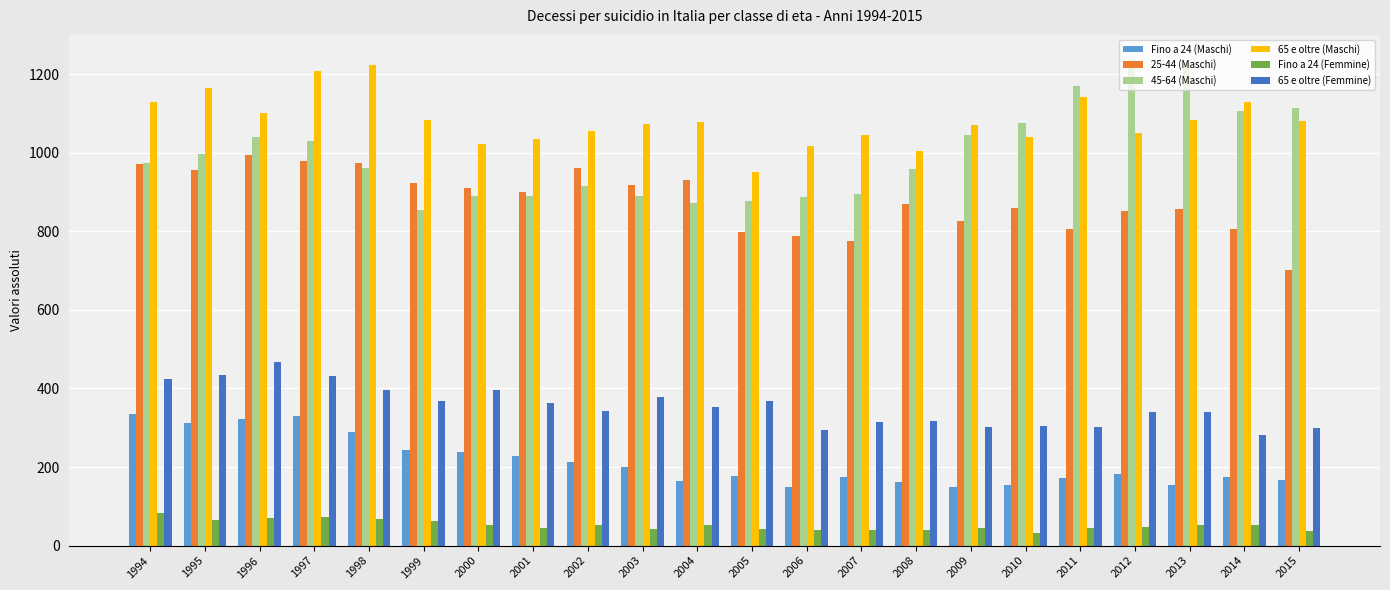

Between 2005 and 2007, which series saw the biggest shift?

65 e oltre (Maschi)